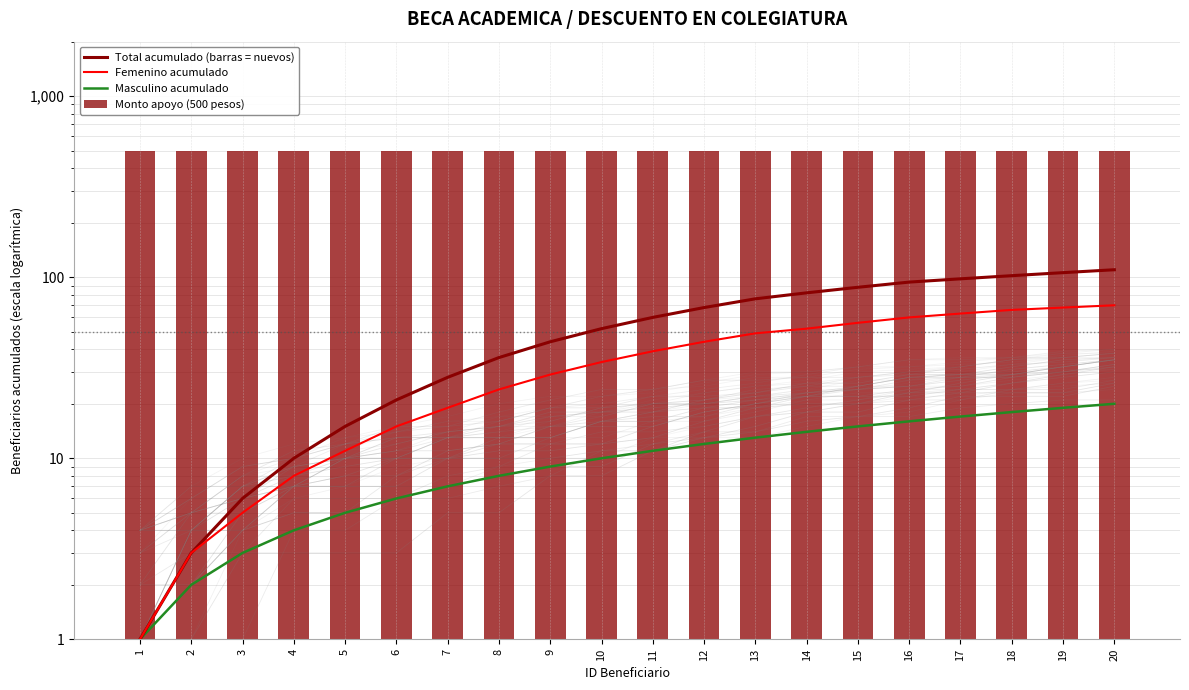

At how many categories does at least one series exceed 19?

20